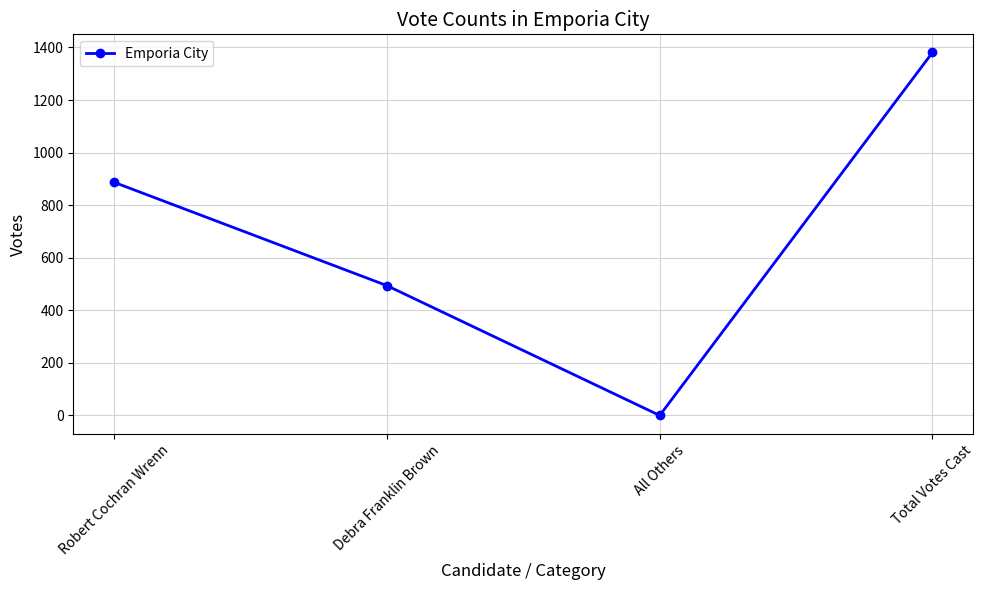

Reading right to left, list all the values displayed in this chart.

Total Votes Cast=1381	All Others=0	Debra Franklin Brown=494	Robert Cochran Wrenn=887